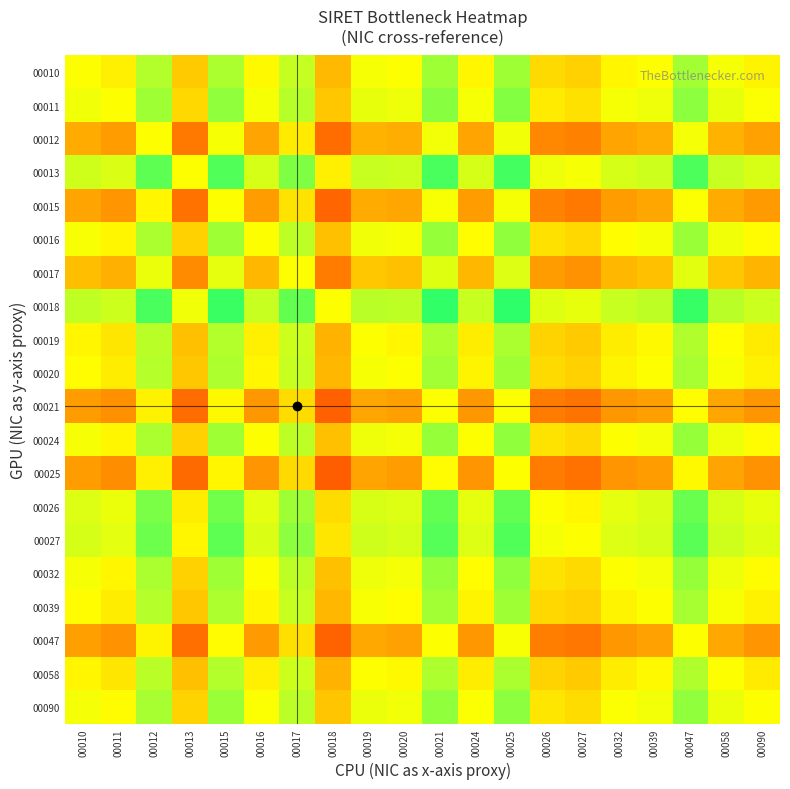

How many series are shown in this chart?

20